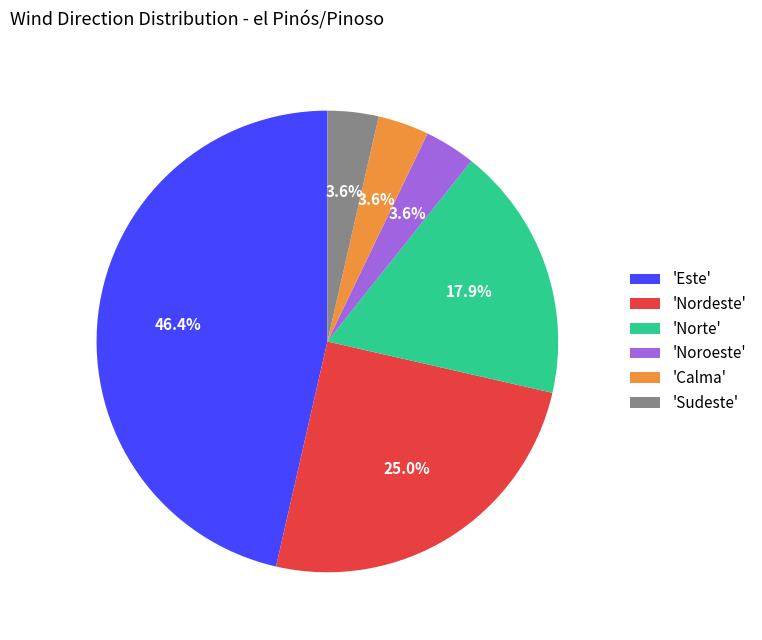

How many segments does this pie chart have?

6